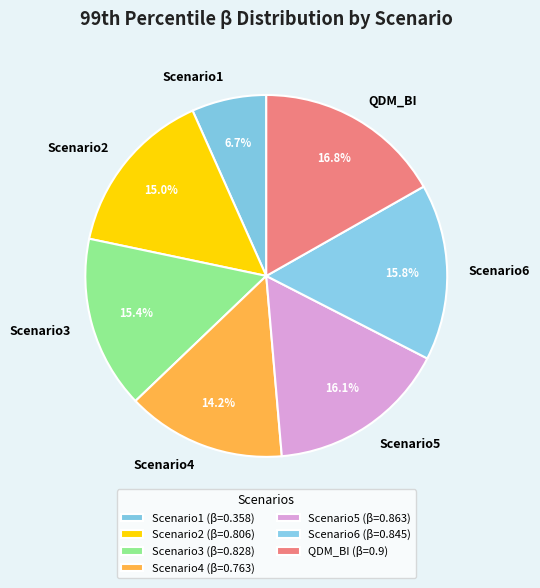

Which slice is the largest?

QDM_BI